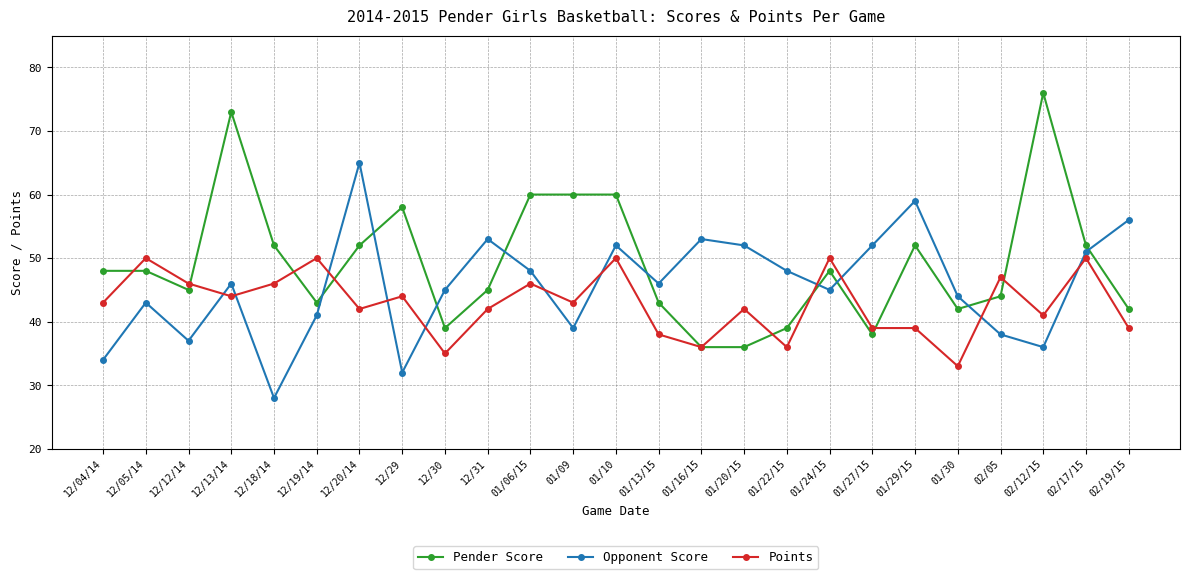

List the series in order of their peak value, lowest first.

Points, Opponent Score, Pender Score